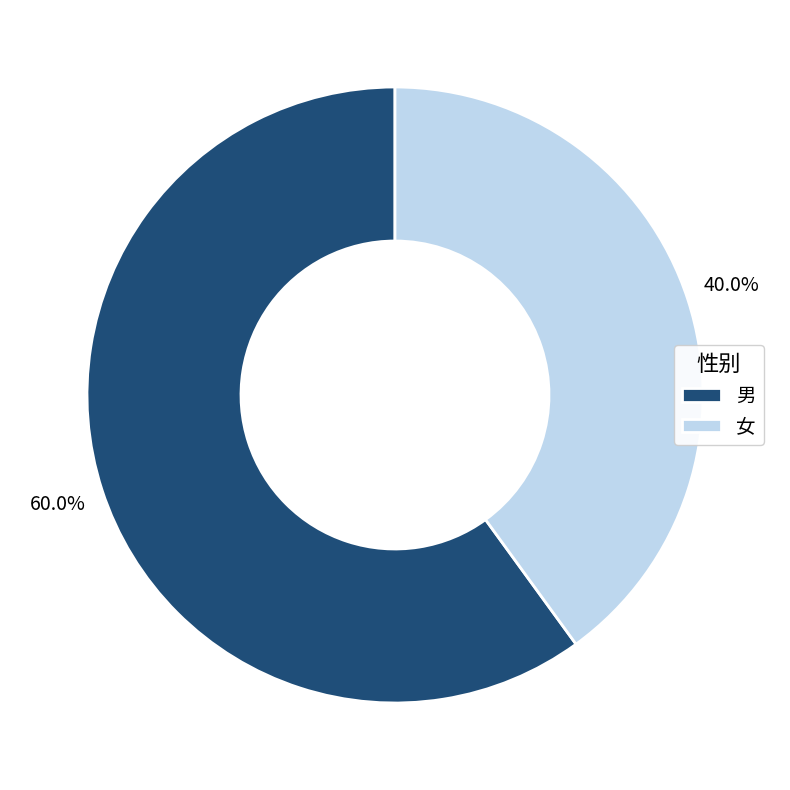

How much of the chart is everything except 女?

60.0%